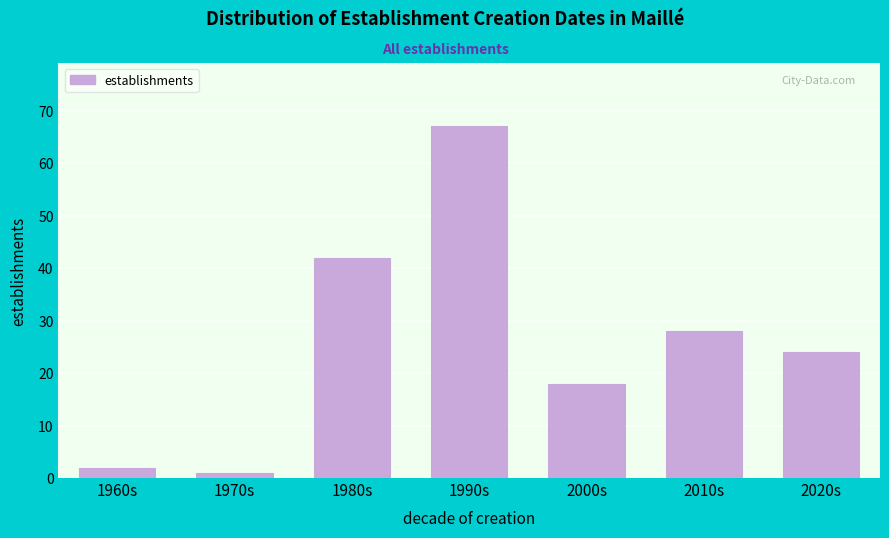

Reading right to left, list all the values displayed in this chart.

24	28	18	67	42	1	2